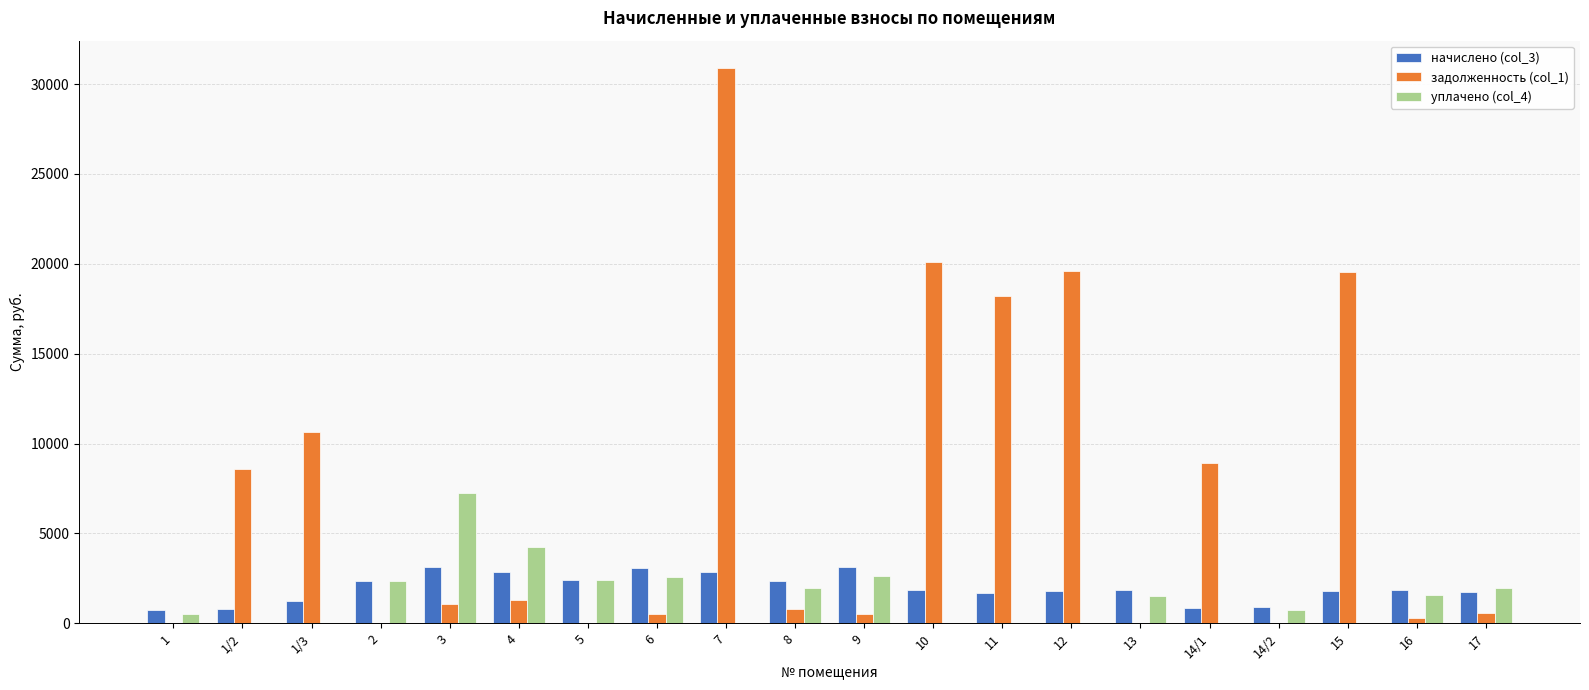

What is the sum of the задолженность (col_1) values at 9 and 1/2?

9072.9